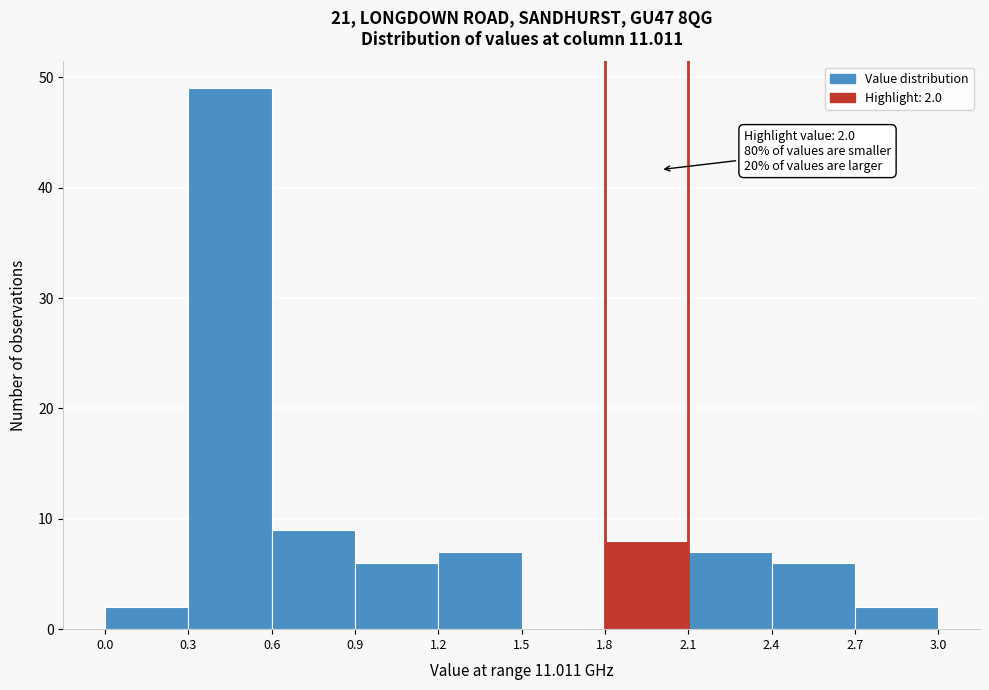

Which range on the x-axis has the tallest bar?

0.3 to 0.6